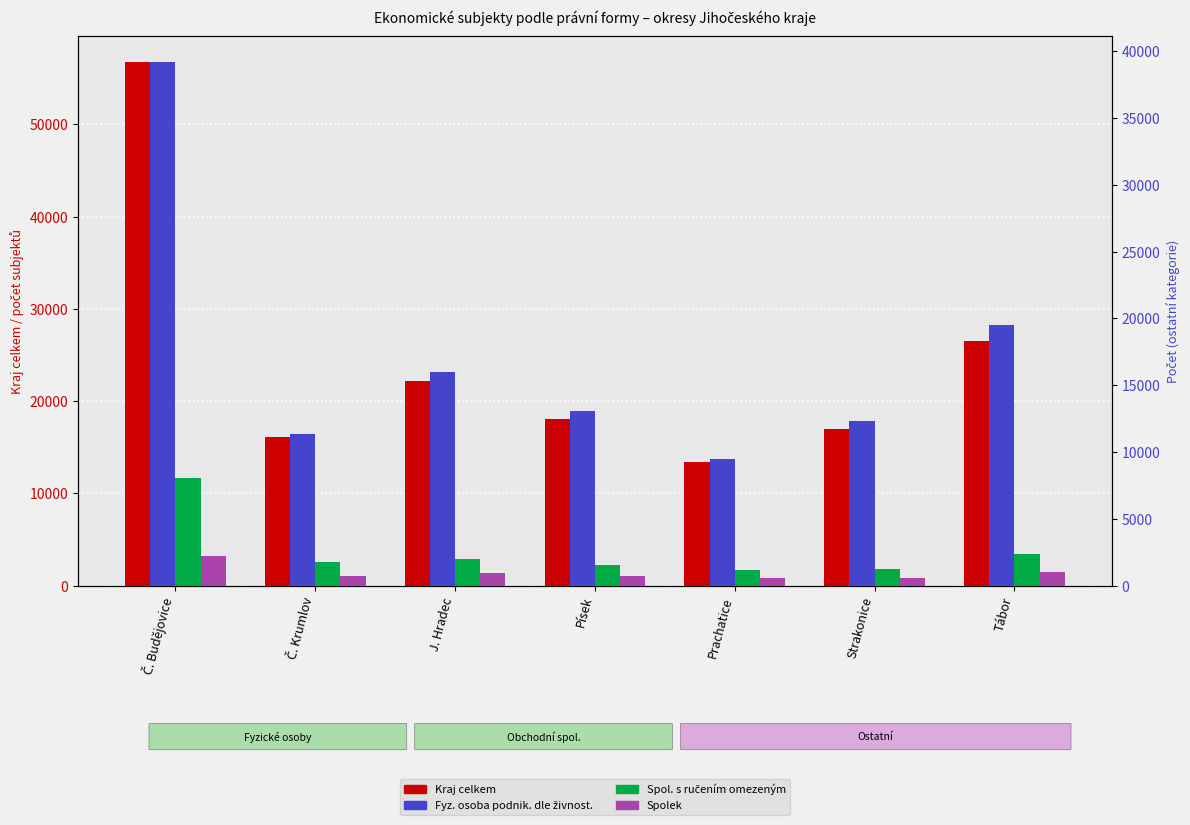

What is the approximate value of Spolek at J. Hradec, to the nearest 50?

1000